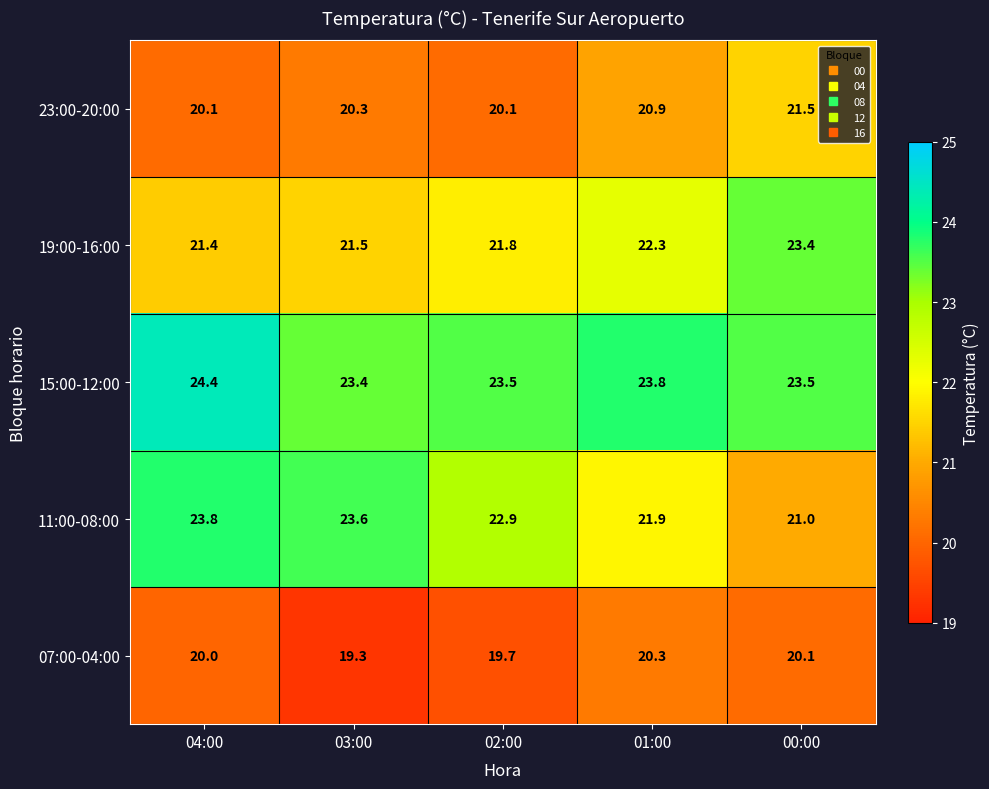

Rank the series by their maximum value, from highest to lowest.

15:00-12:00, 11:00-08:00, 19:00-16:00, 23:00-20:00, 07:00-04:00